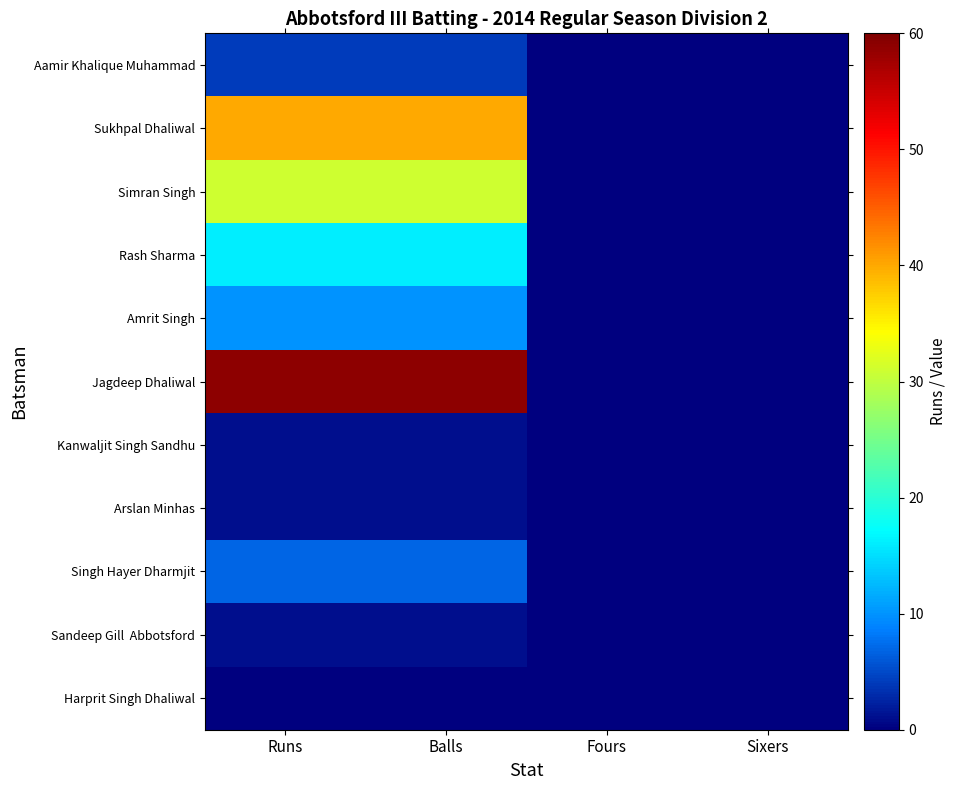

At Fours, list the series in order from largest to smallest.

Aamir Khalique Muhammad, Sukhpal Dhaliwal, Simran Singh, Rash Sharma, Amrit Singh, Jagdeep Dhaliwal, Kanwaljit Singh Sandhu, Arslan Minhas, Singh Hayer Dharmjit, Sandeep Gill Abbotsford, Harprit Singh Dhaliwal